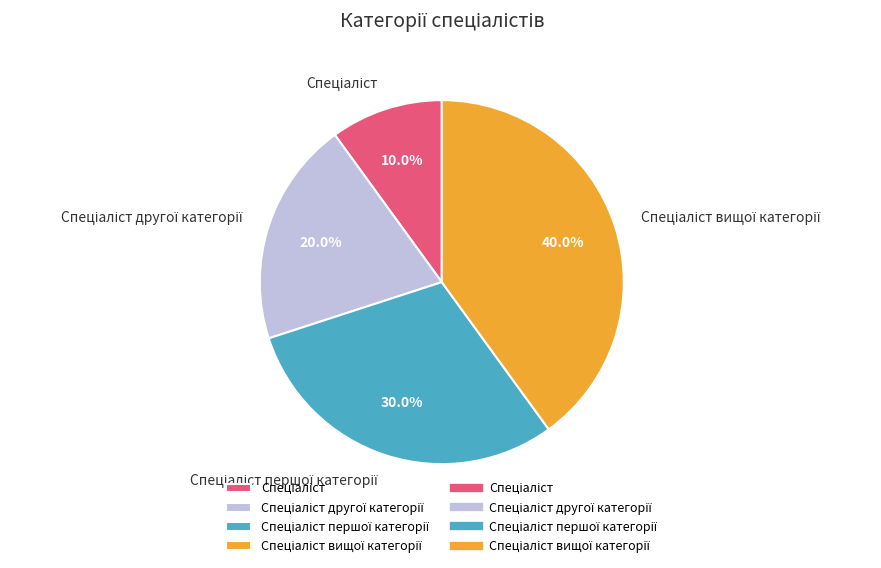

Is there a majority slice in this chart?

No